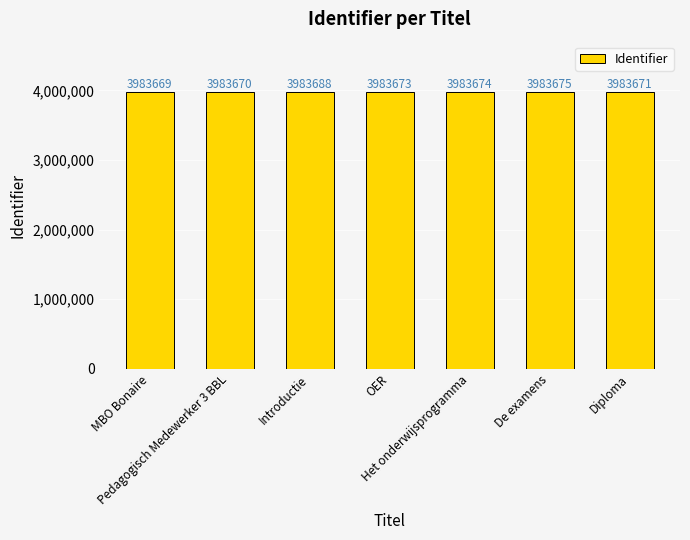

Where does the data first go above 3983673?

Introductie